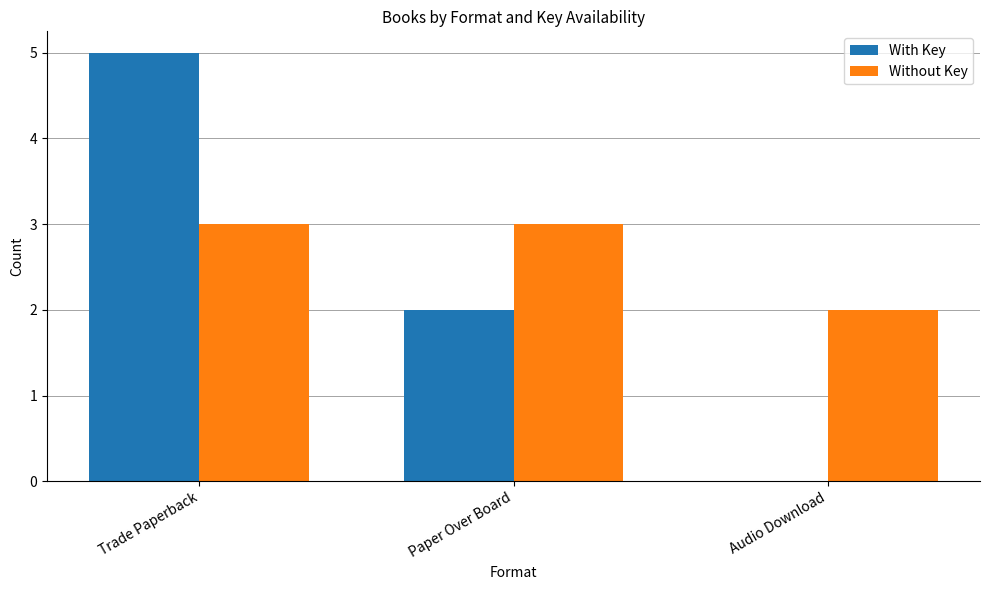

Reading left to right, list all the values displayed in this chart.

With Key: 5	2	0
Without Key: 3	3	2